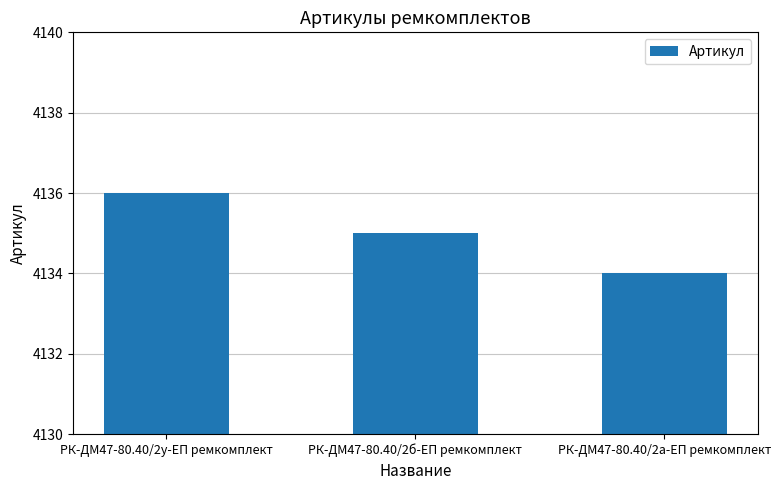

Rank the categories by value from highest to lowest.

РК-ДМ47-80.40/2у-ЕП ремкомплект, РК-ДМ47-80.40/2б-ЕП ремкомплект, РК-ДМ47-80.40/2а-ЕП ремкомплект